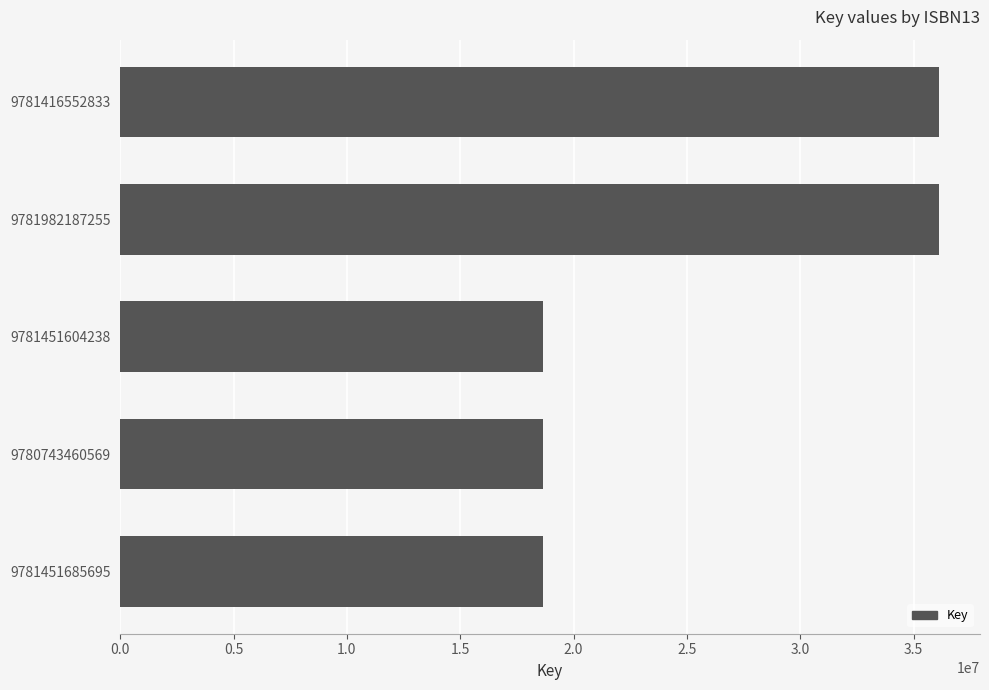

What is the average value?

25646192